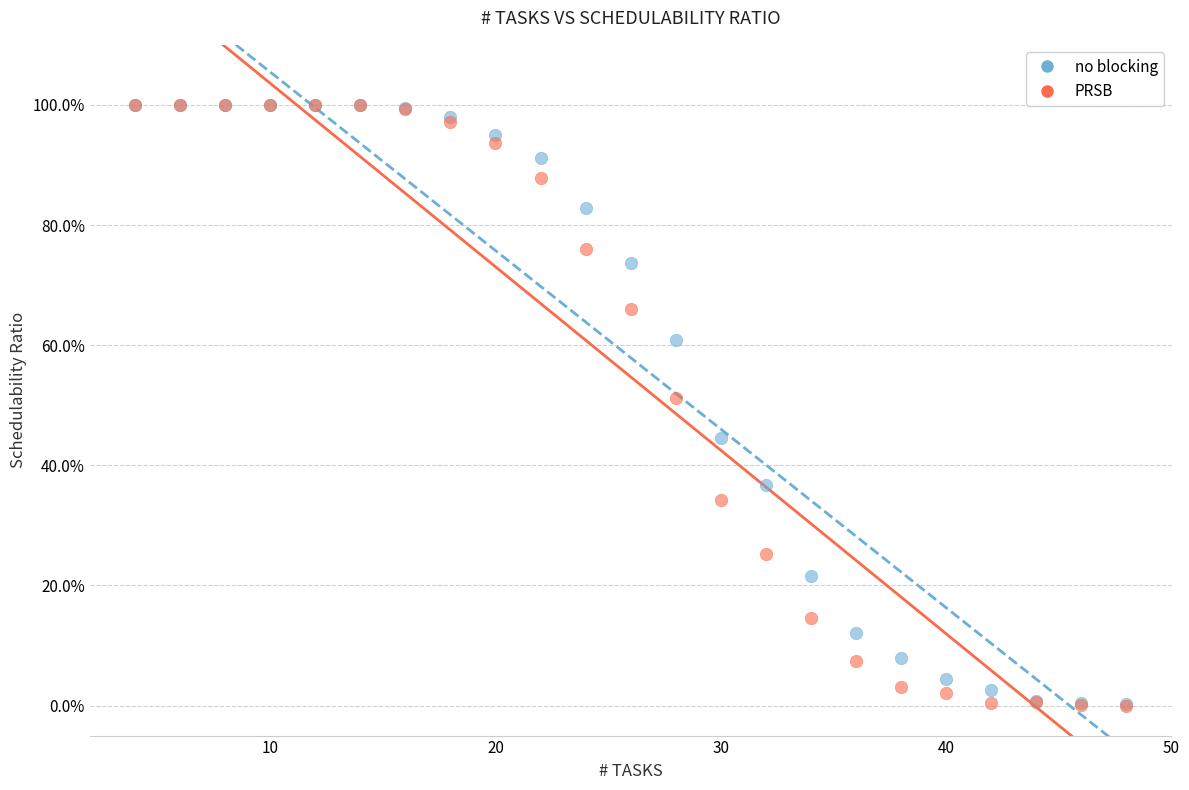

What are all the series names shown in the legend?

no blocking, PRSB